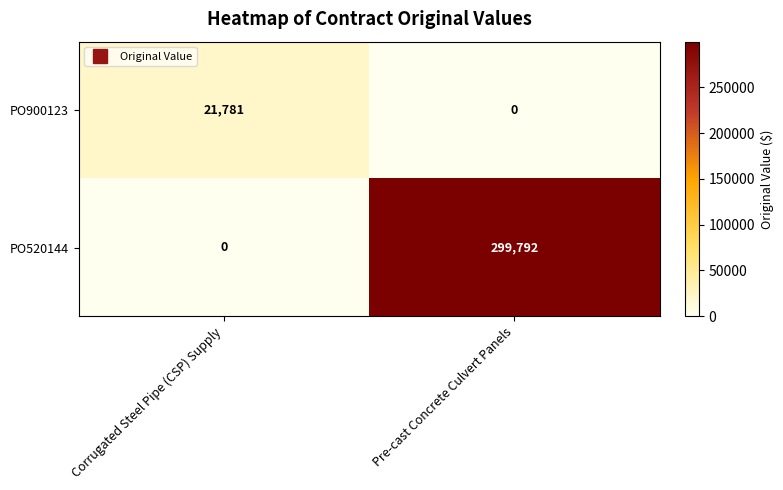

What is the difference between the PO520144 values at Corrugated Steel Pipe (CSP) Supply and Pre-cast Concrete Culvert Panels?

299792